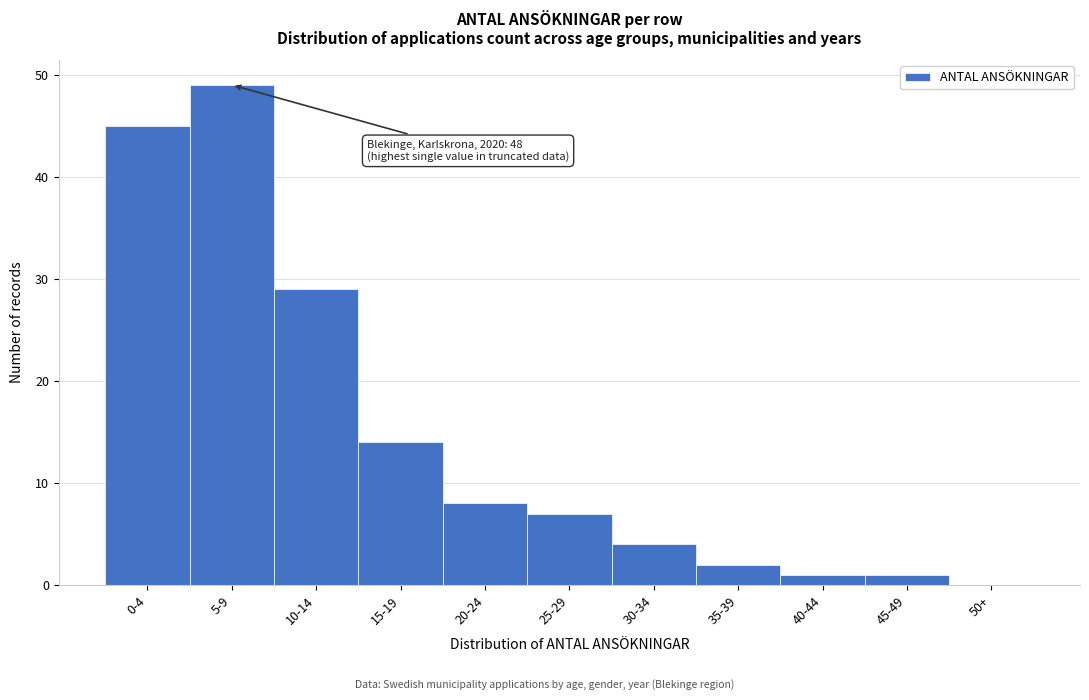

Reading left to right, what are all the values shown in this chart?

0-4=45	5-9=49	10-14=29	15-19=14	20-24=8	25-29=7	30-34=4	35-39=2	40-44=1	45-49=1	50+=0